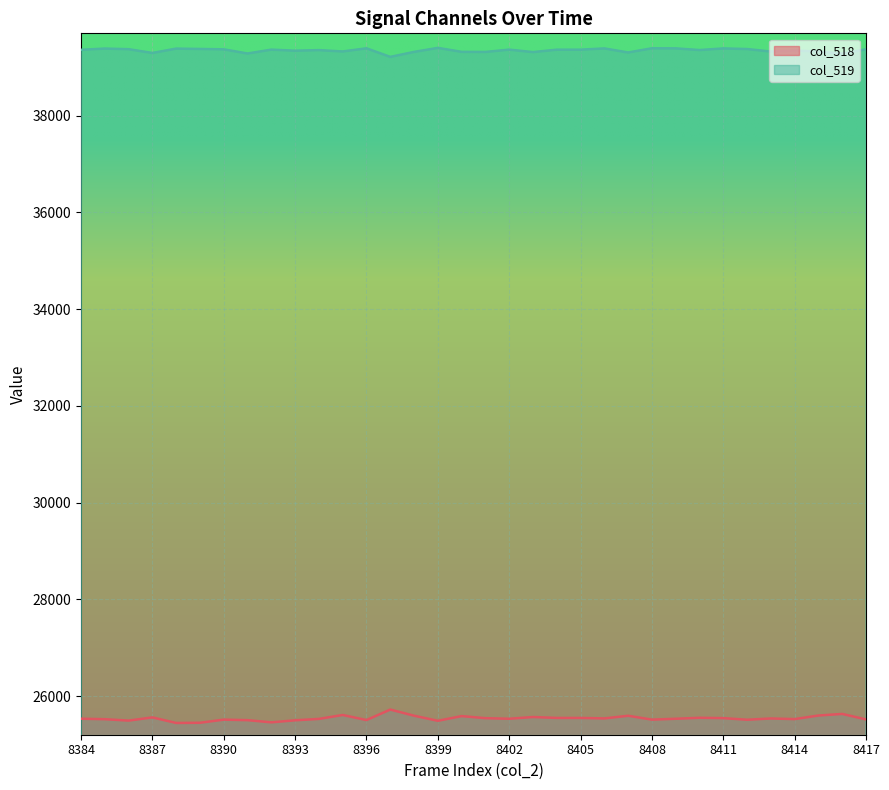

What value does the col_519 series have at 8395?

39325